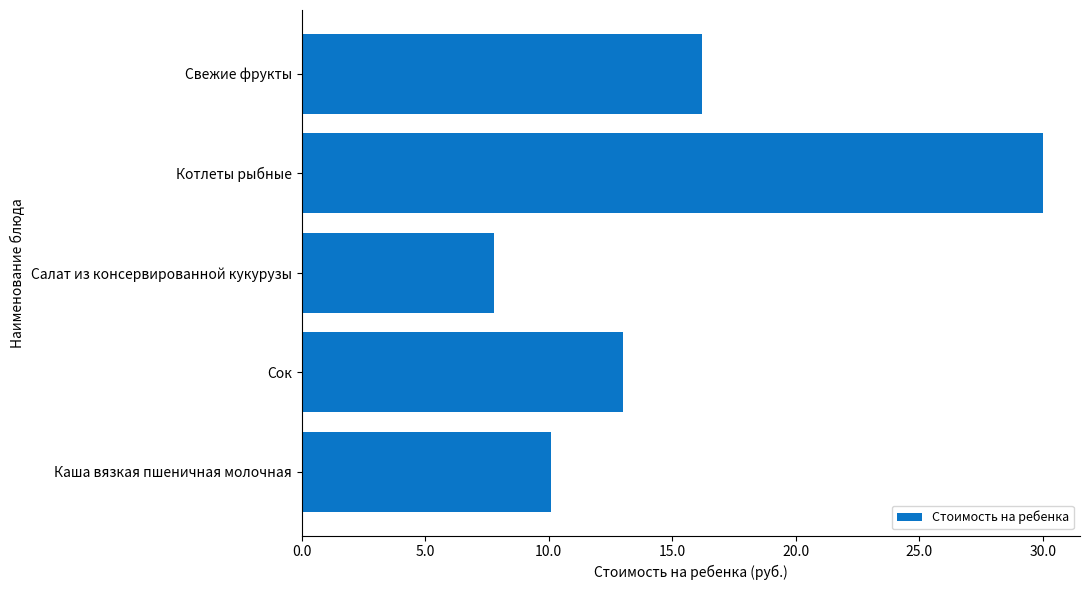

How many values are below 13?

2